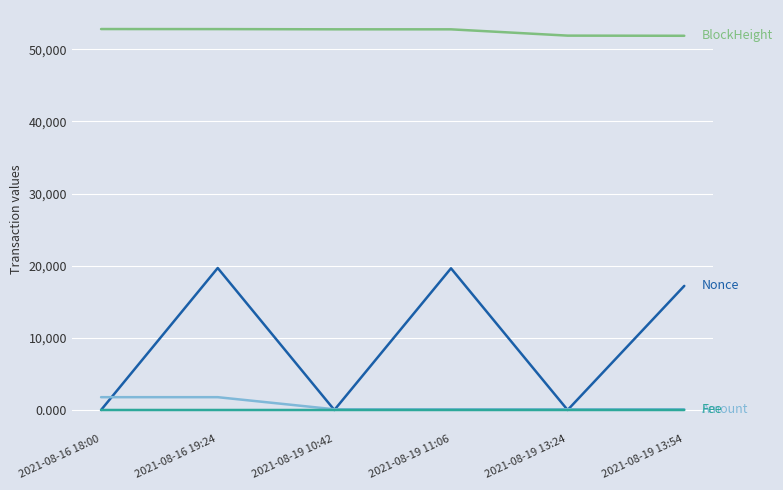

What is the maximum value shown in the chart?

52815.0